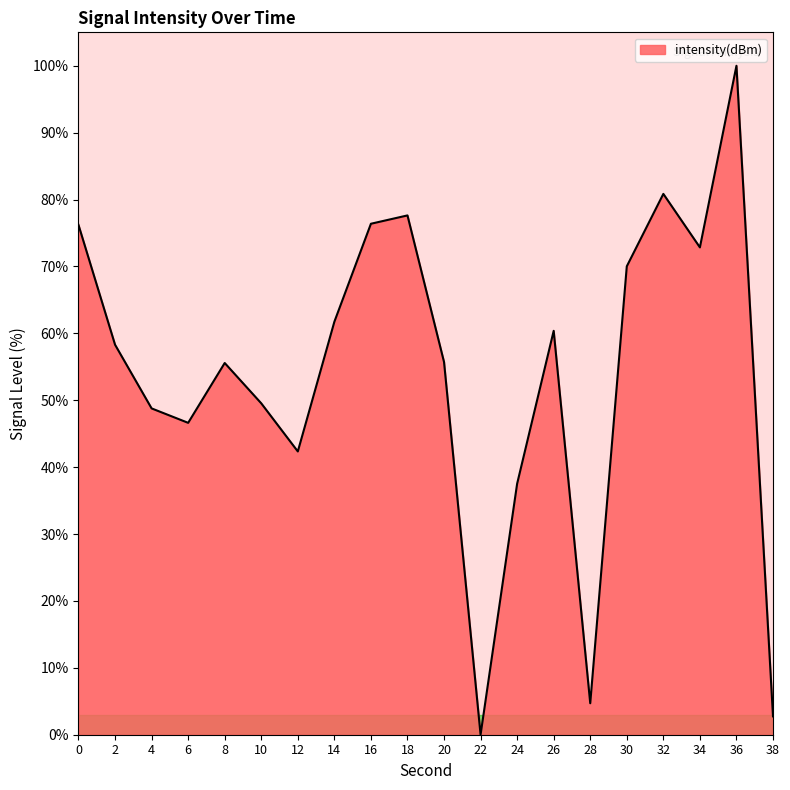

What is the difference between the maximum and minimum values?

100.0